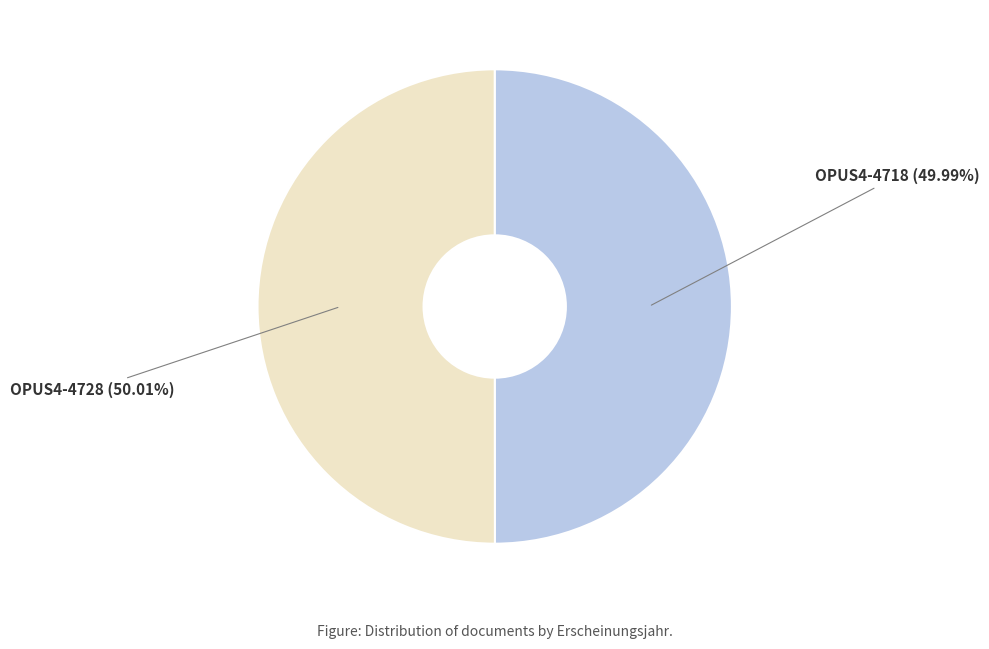

Is the sum of OPUS4-4728 and OPUS4-4718 greater than half?

Yes